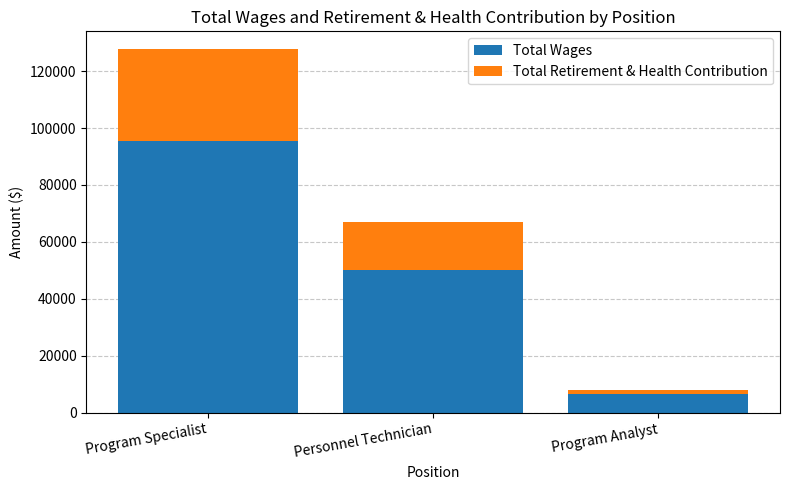

The Total Wages series shows 95524 at Program Specialist. True or false?

True